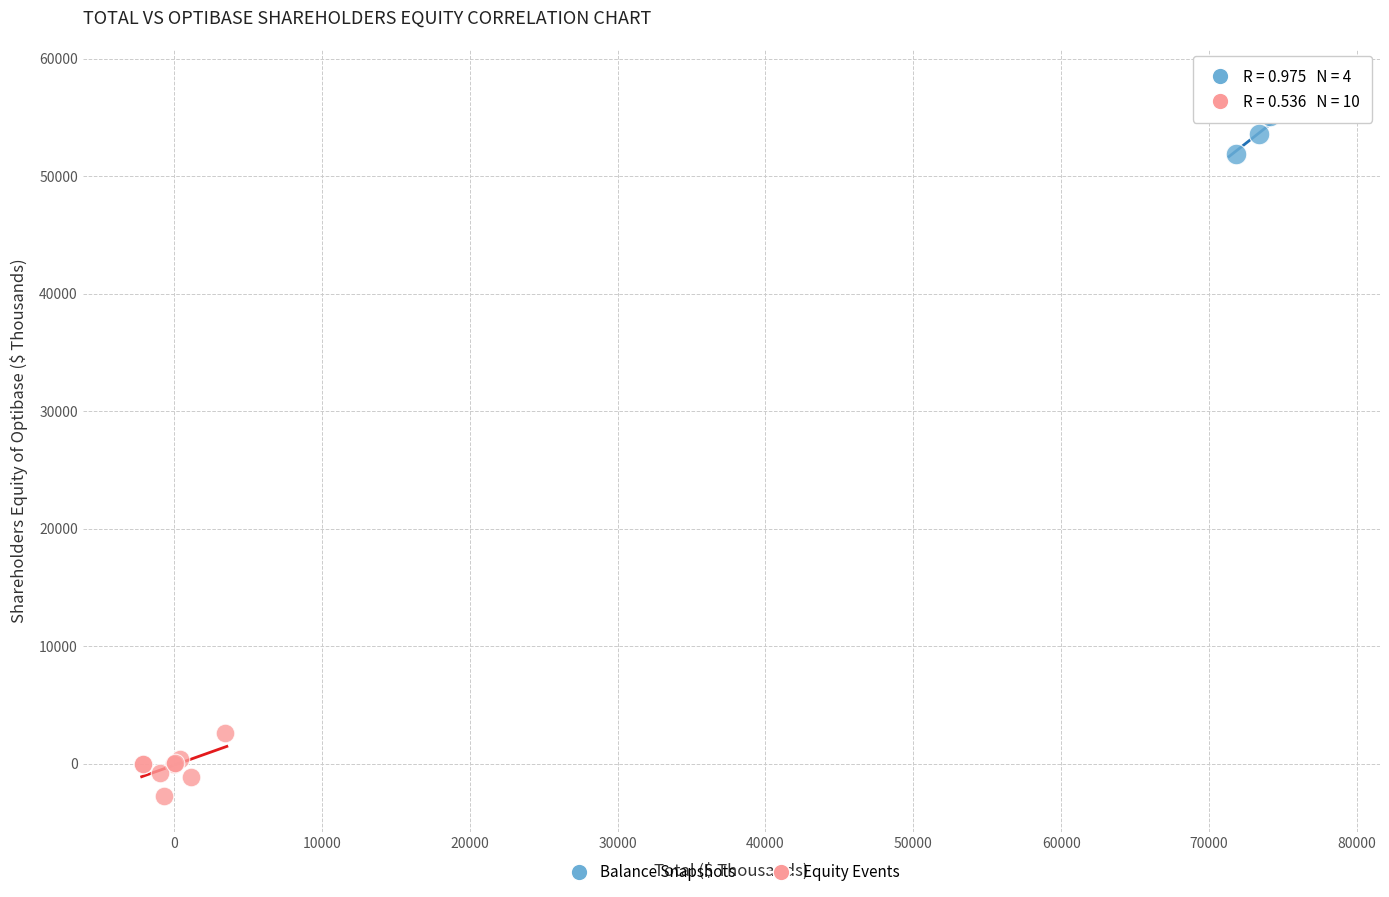

Which series contains the highest Y value?

Balance Snapshots